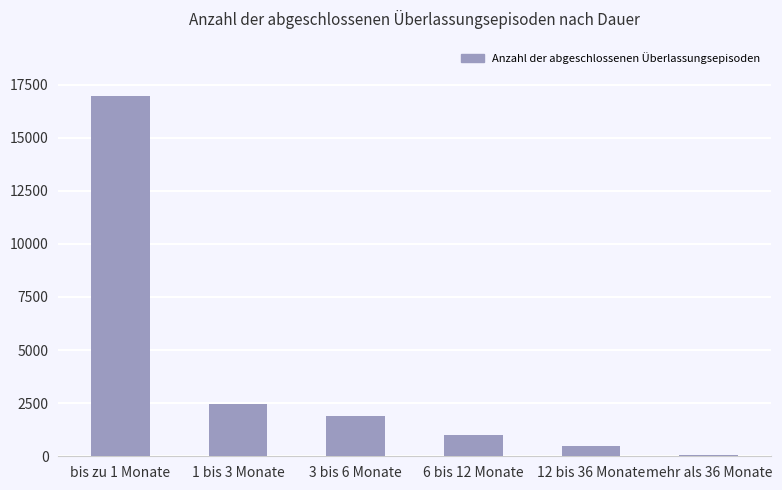

Count the number of categories in the chart.

6